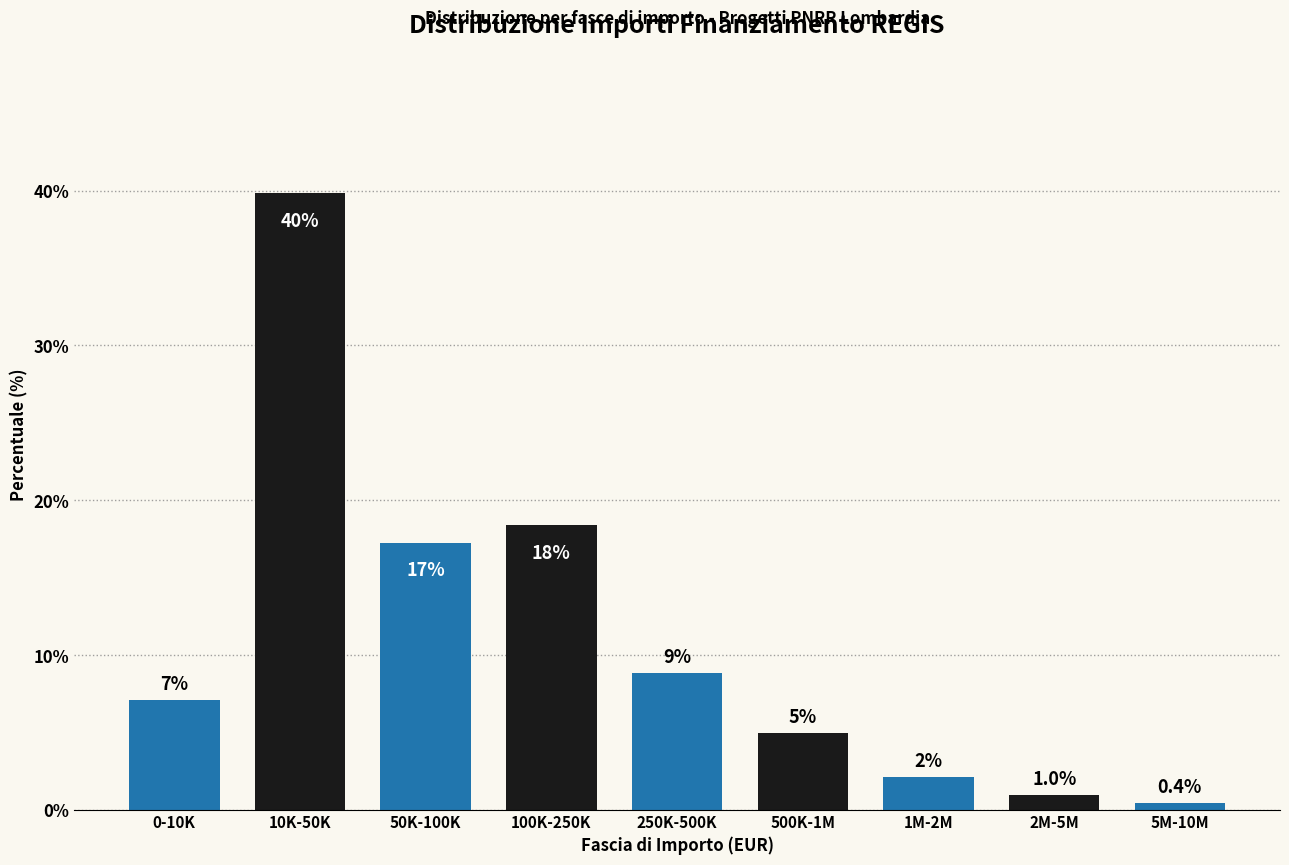

Does the chart contain any negative values?

No